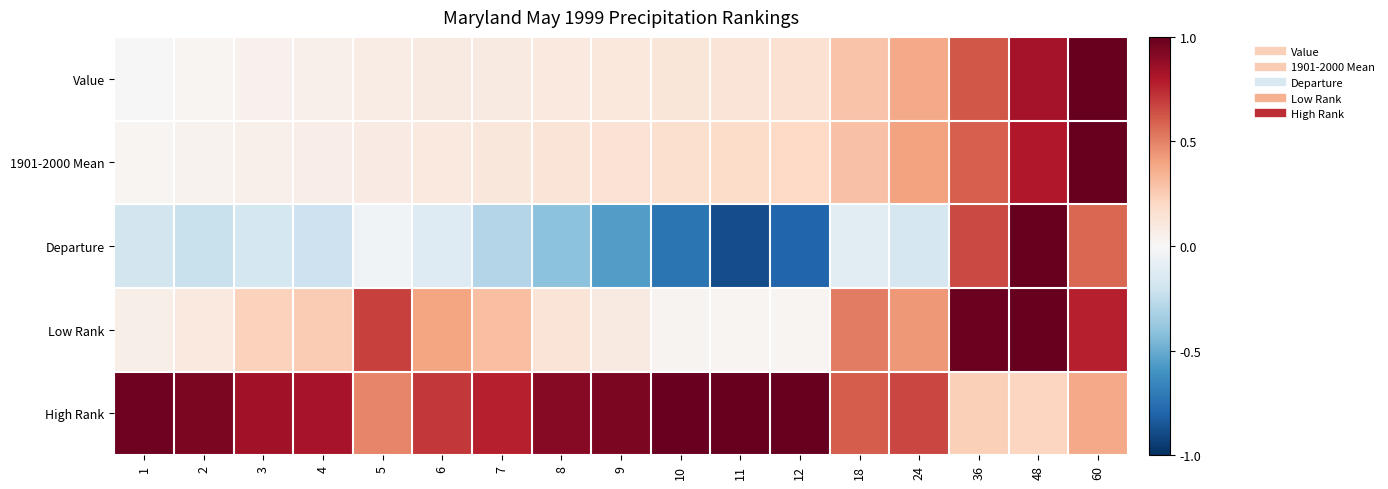

Which has a higher value, 1 or 5?

5